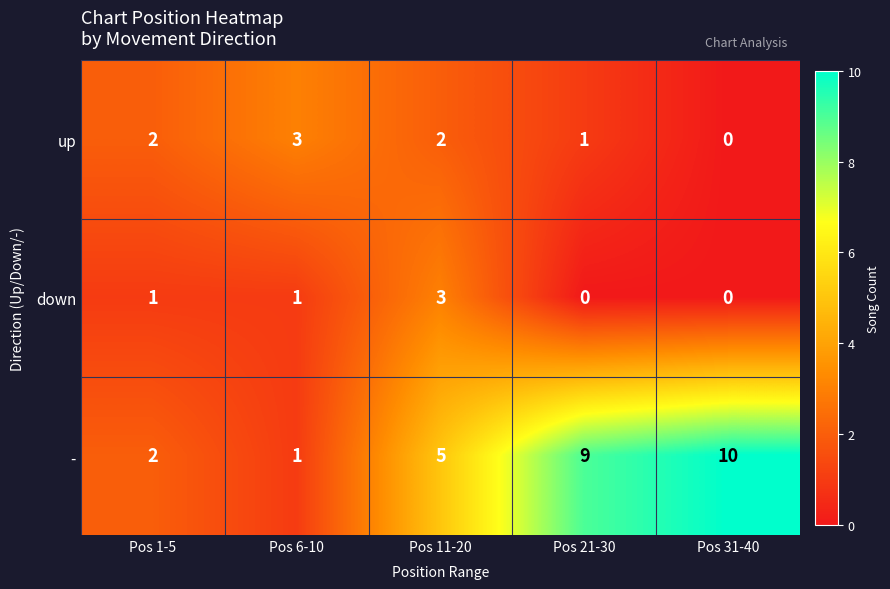

What is the difference between the highest and lowest values at Pos 1-5?

1